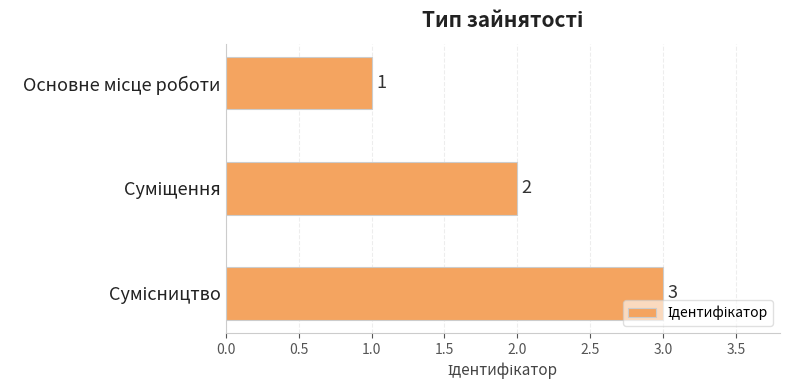

What is the value of the 3rd bar from the top?

3